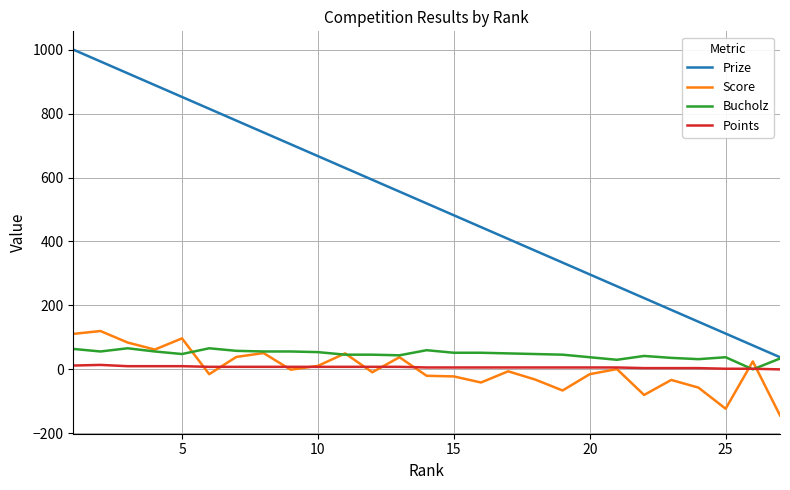

True or false: Score and Prize cross at least once.

False